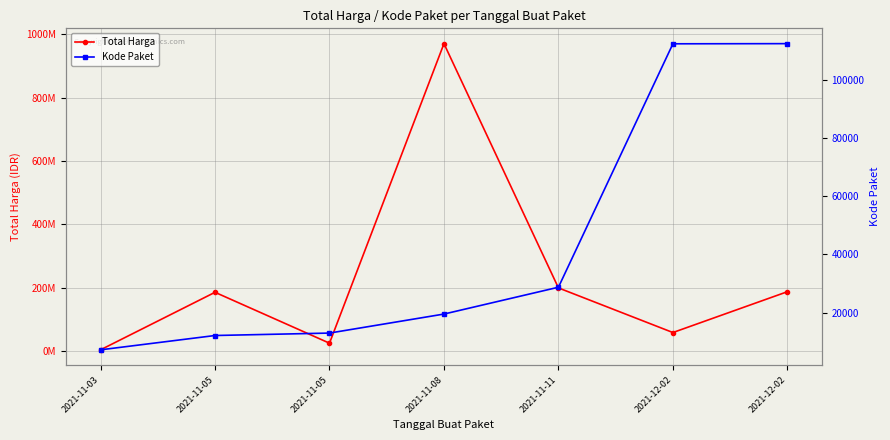

Does the chart display data point markers on the line(s)?

Yes